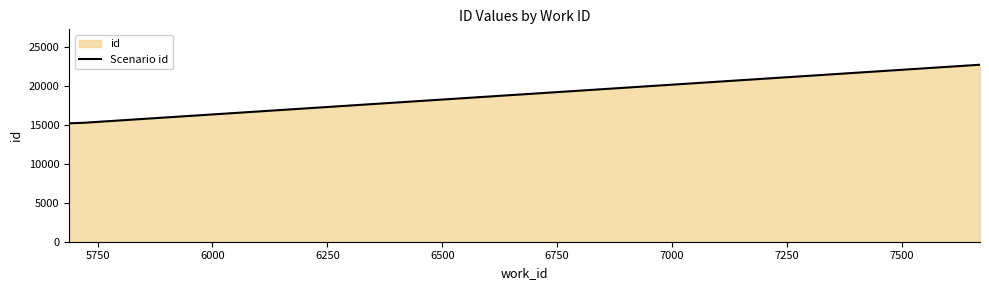

What is the greatest value displayed?

22694